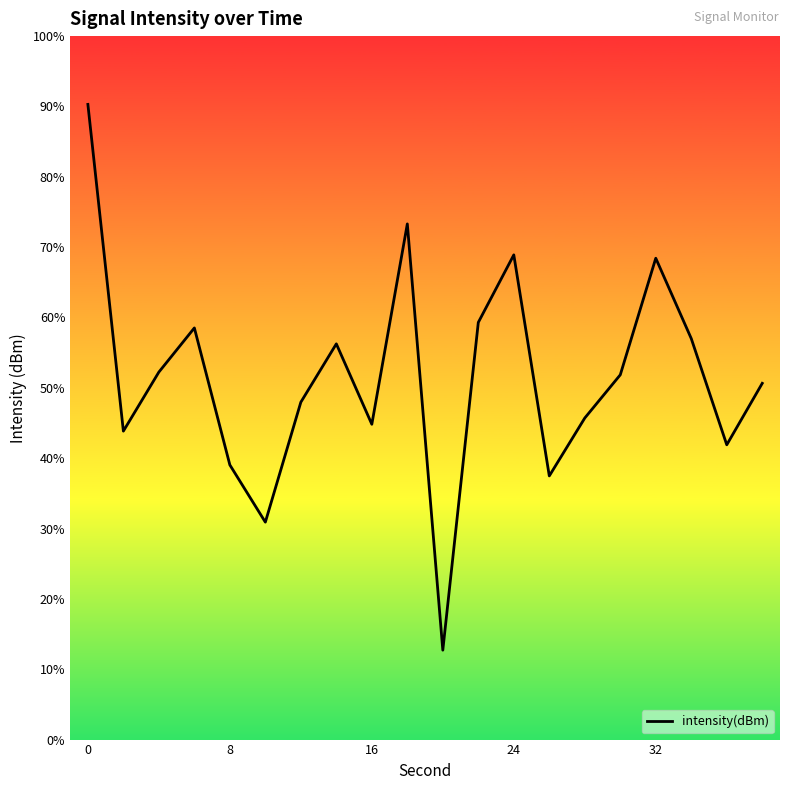

How many points are higher than both their immediate neighbors (excluding endpoints)?

5